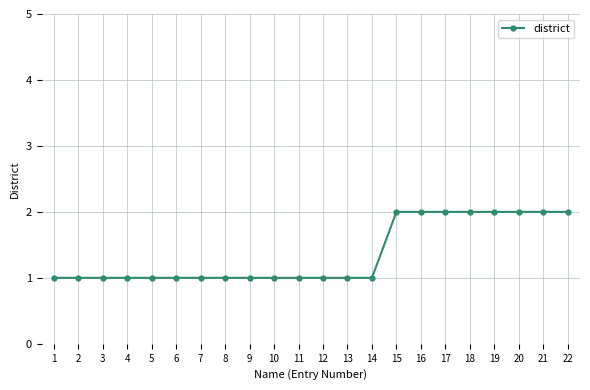

What is the minimum value shown in the chart?

1